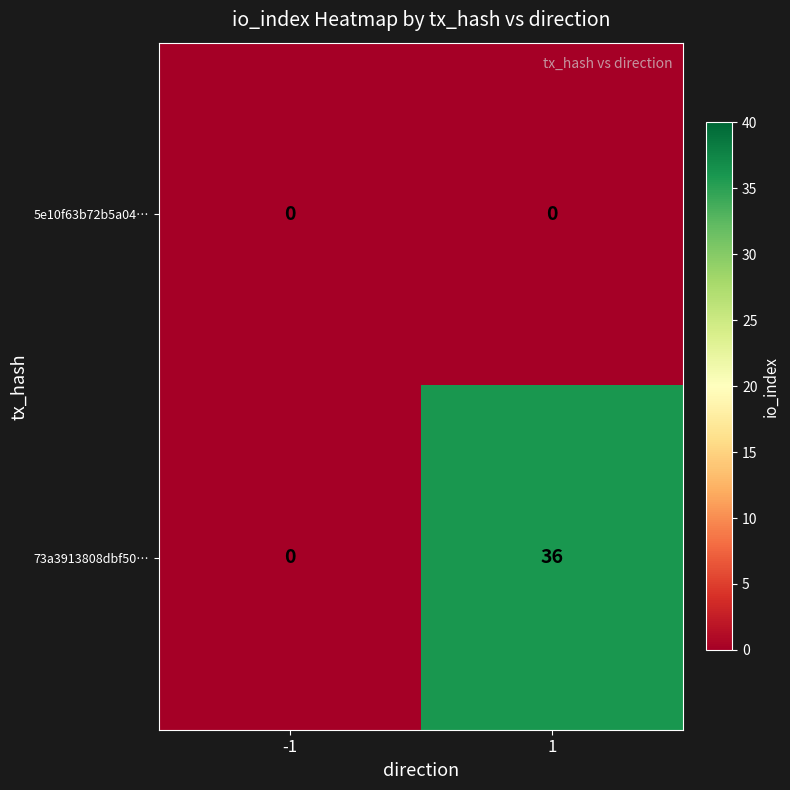

Reading left to right, transcribe all the data shown in this chart.

5e10f63b72b5a04…: -1=0	1=0
73a3913808dbf50…: -1=0	1=36